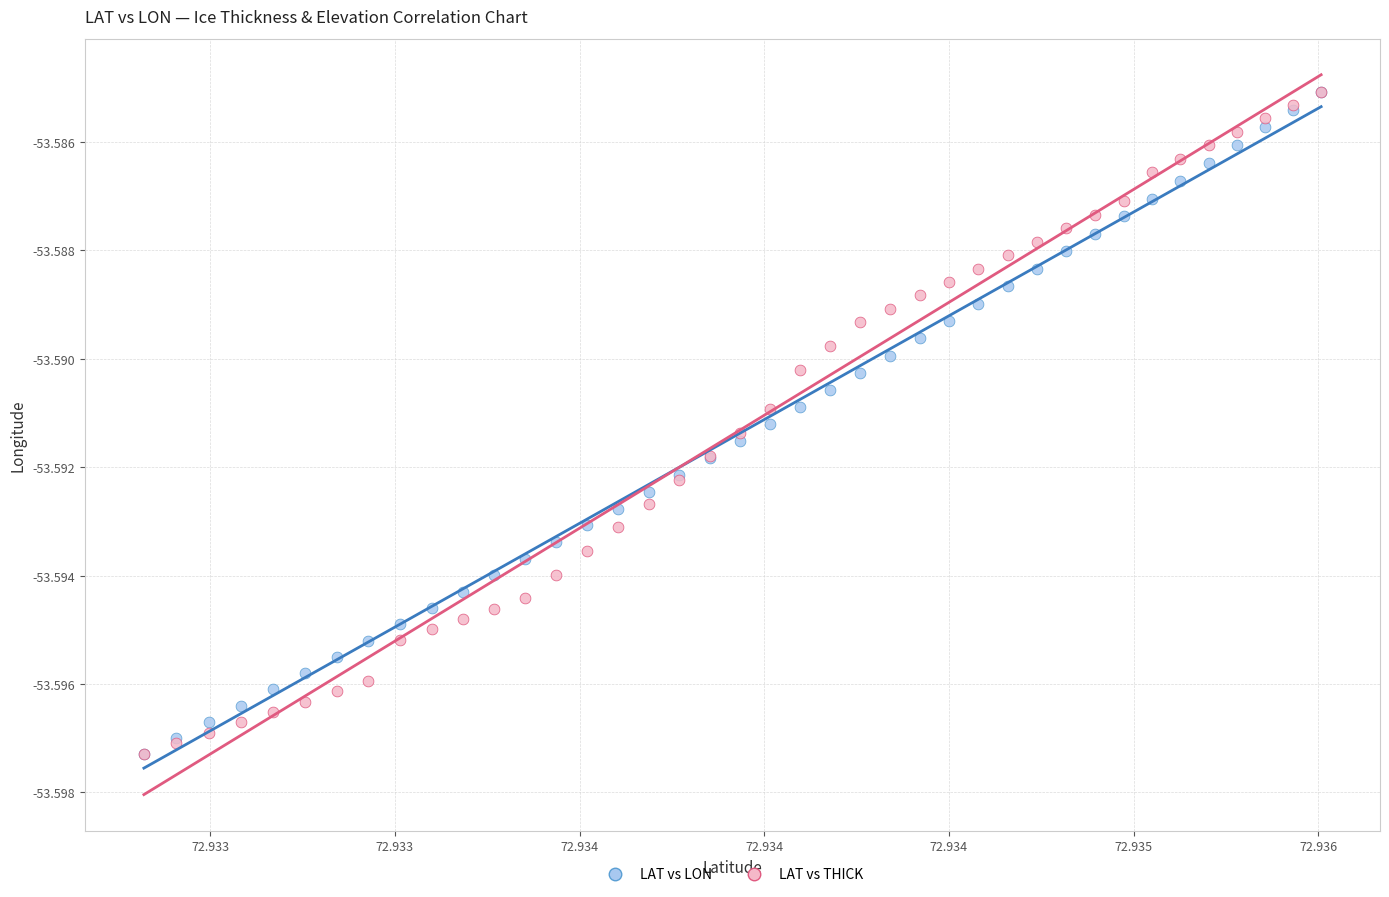

What are all the series names shown in the legend?

LAT vs LON, LAT vs THICK